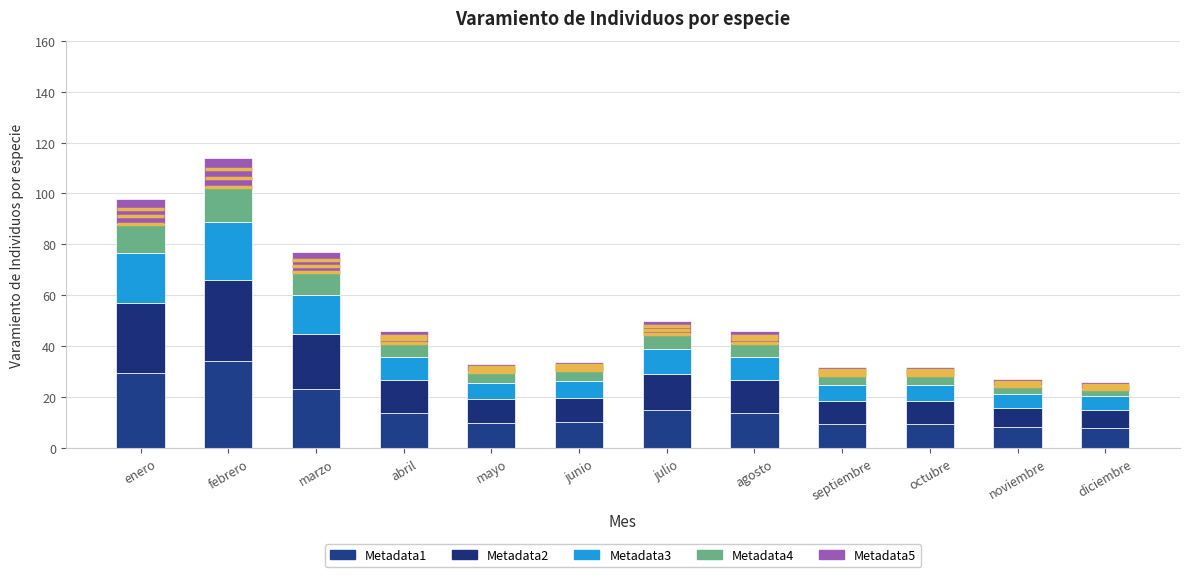

Is it true that Metadata4 equals 0.8 at septiembre?

False